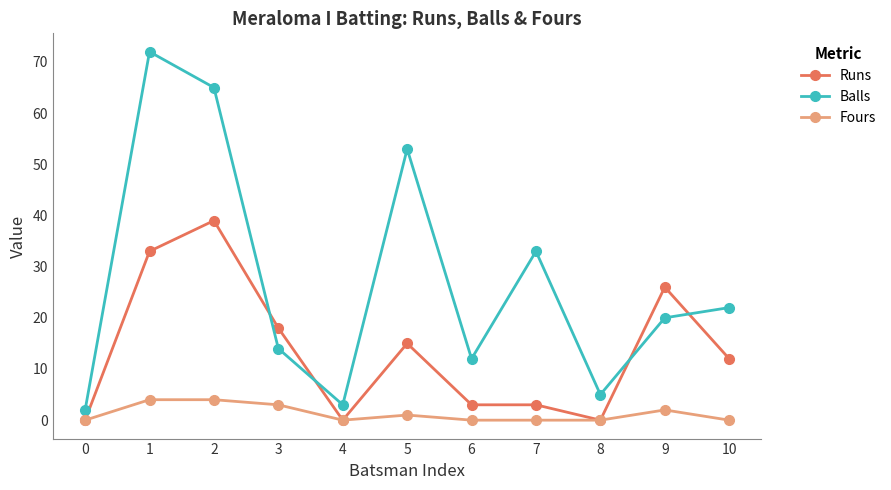

Is the value of Runs at 5 greater than the value of Fours at 9?

Yes